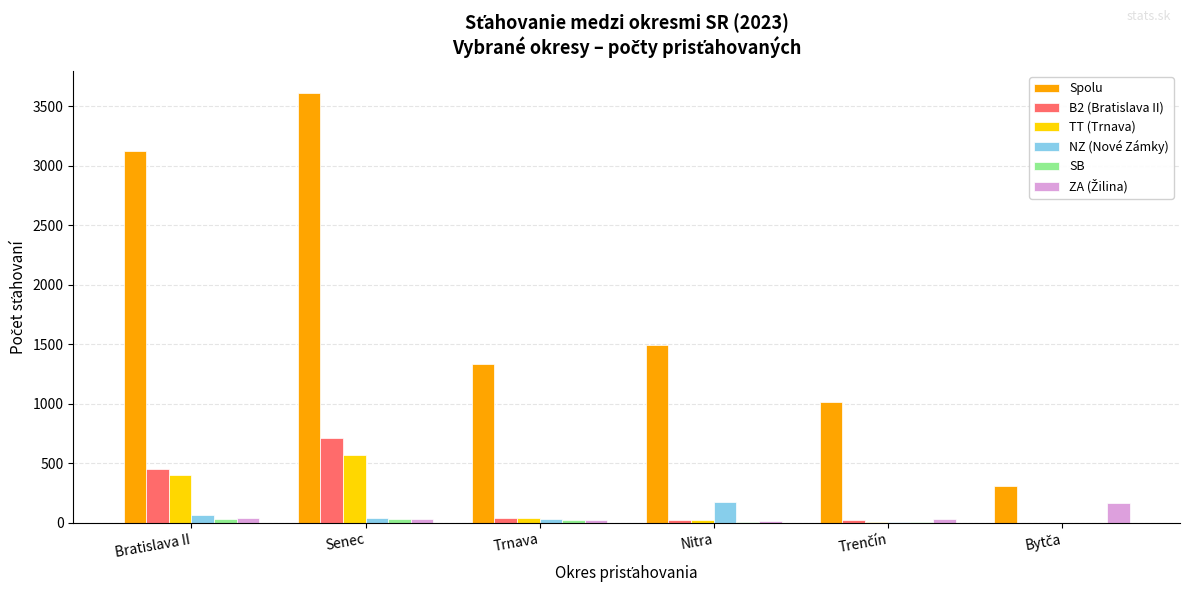

At which category is the sum across all series the highest?

Senec